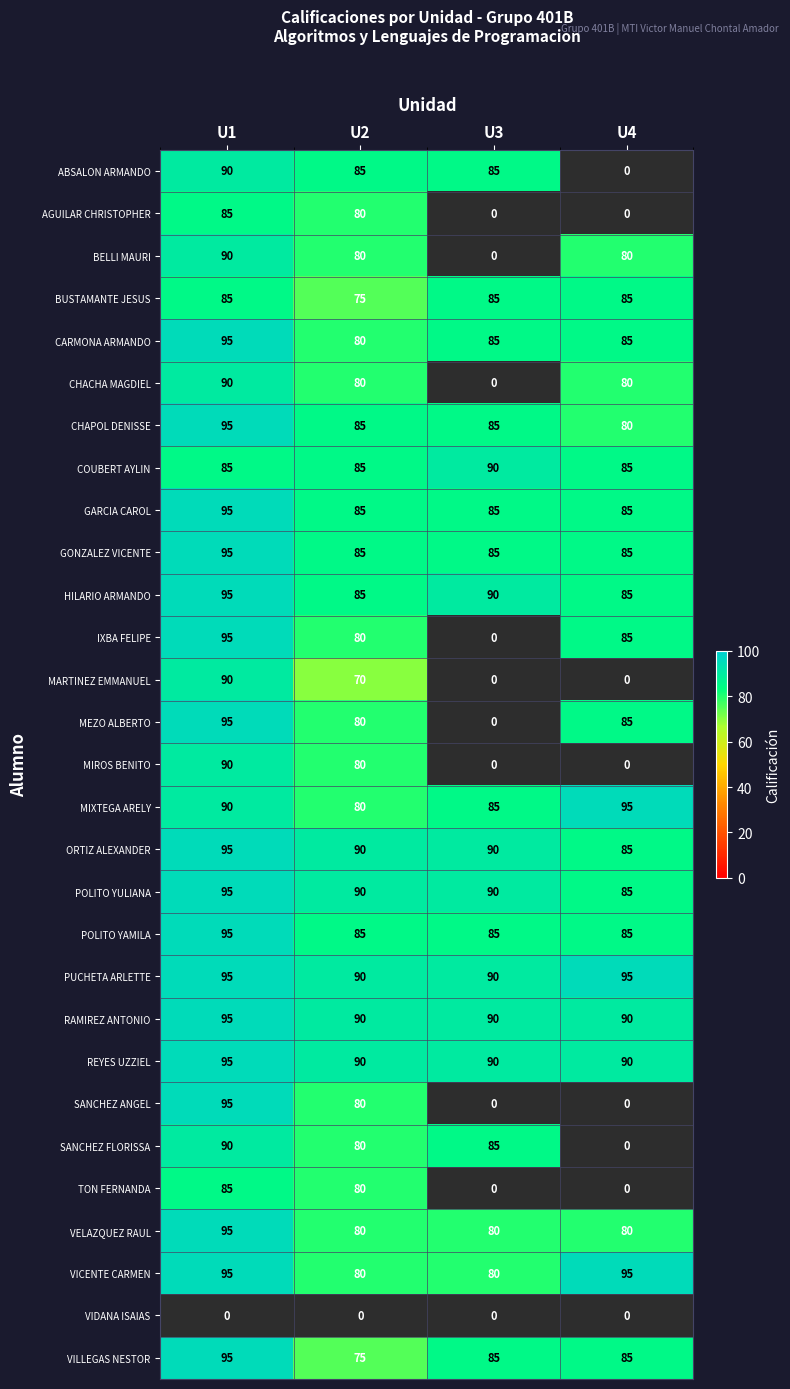

What is the maximum value for RAMIREZ ANTONIO?

95